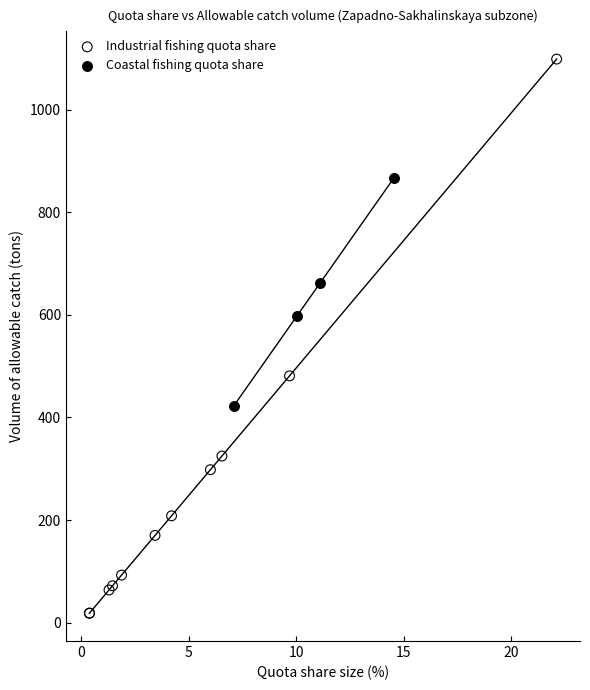

Which series contains the lowest Y value?

Industrial fishing quota share